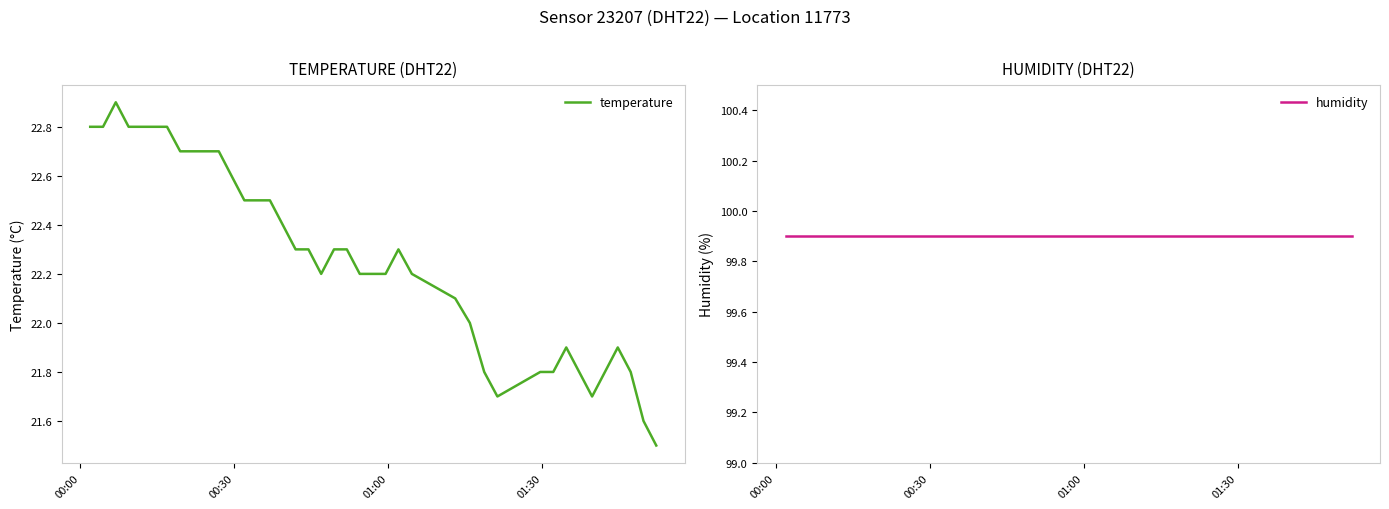

How many lines are shown in the chart?

2